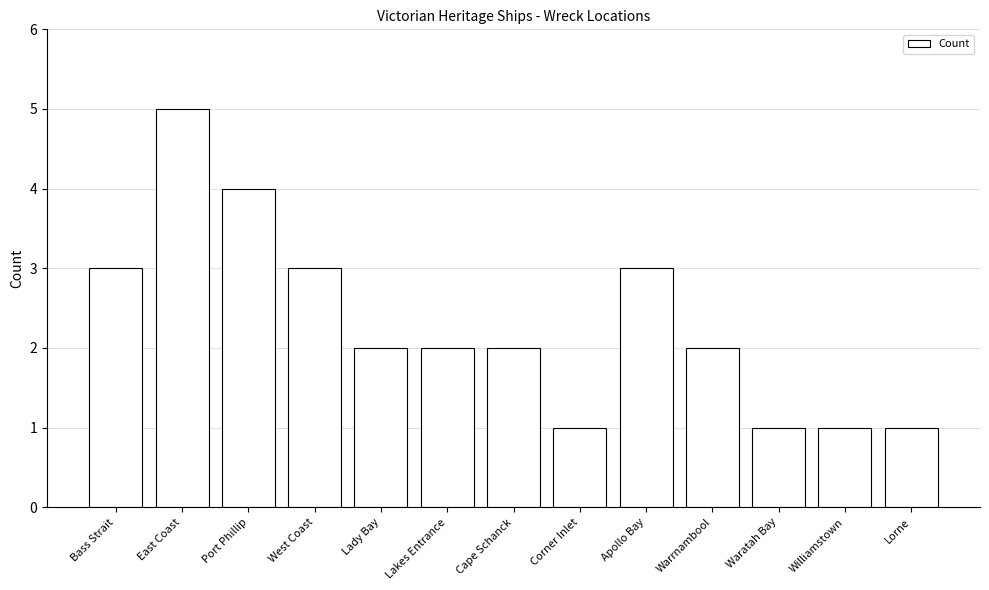

Which category has the highest value across all series?

East Coast